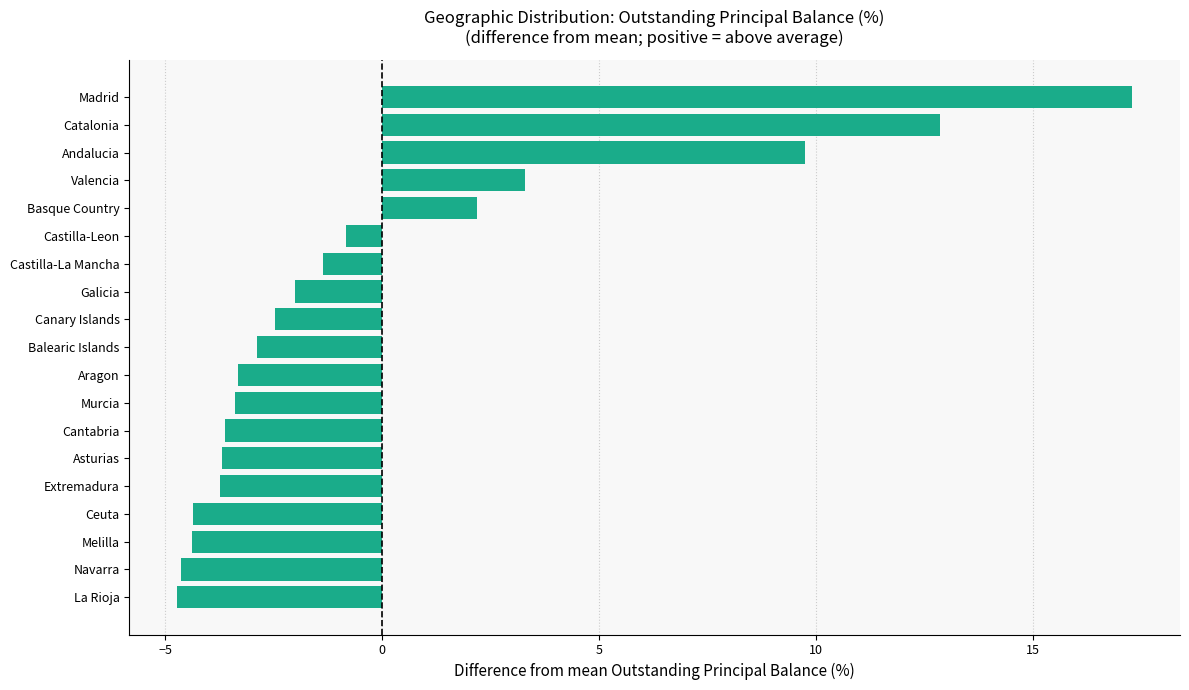

What is the maximum value shown in the chart?

17.3